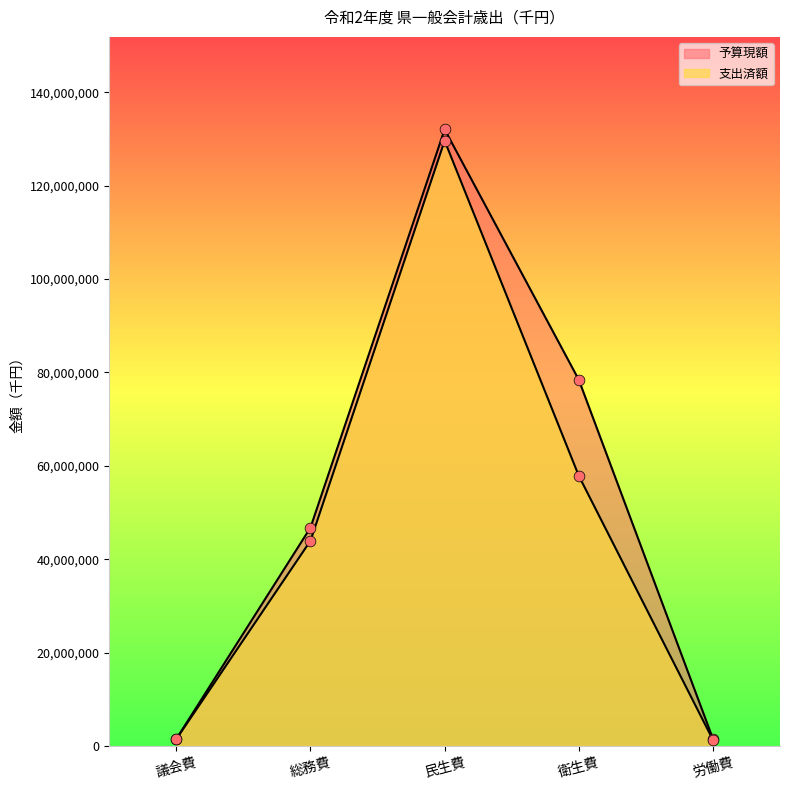

Which series has the largest total across all categories?

予算現額